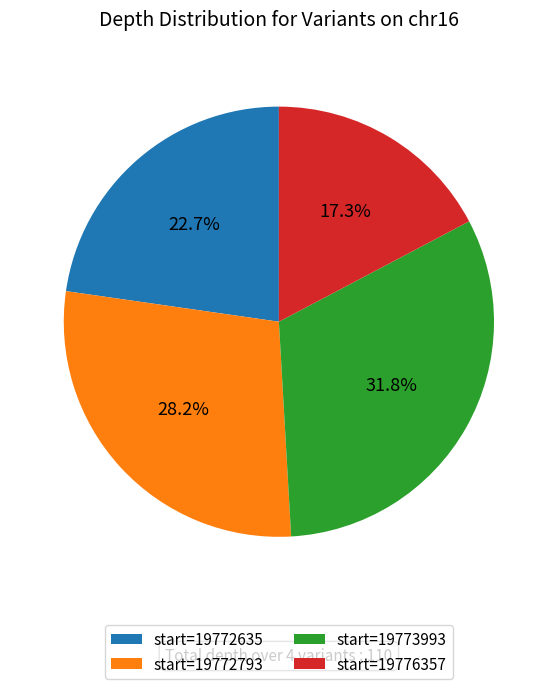

Between start=19773993 and start=19772635, which is larger?

start=19773993